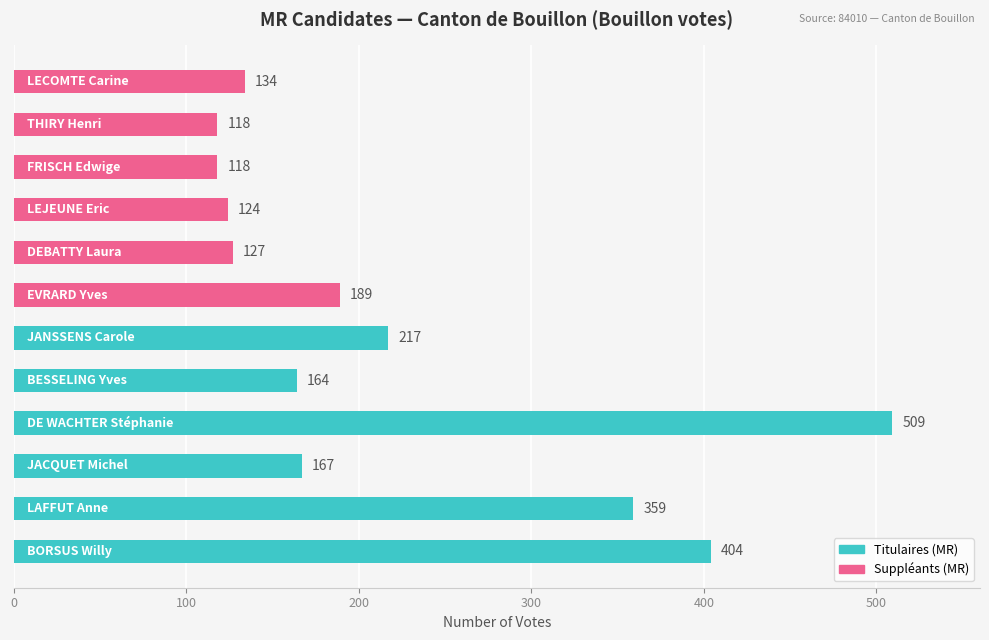

What is the smallest value displayed?

118